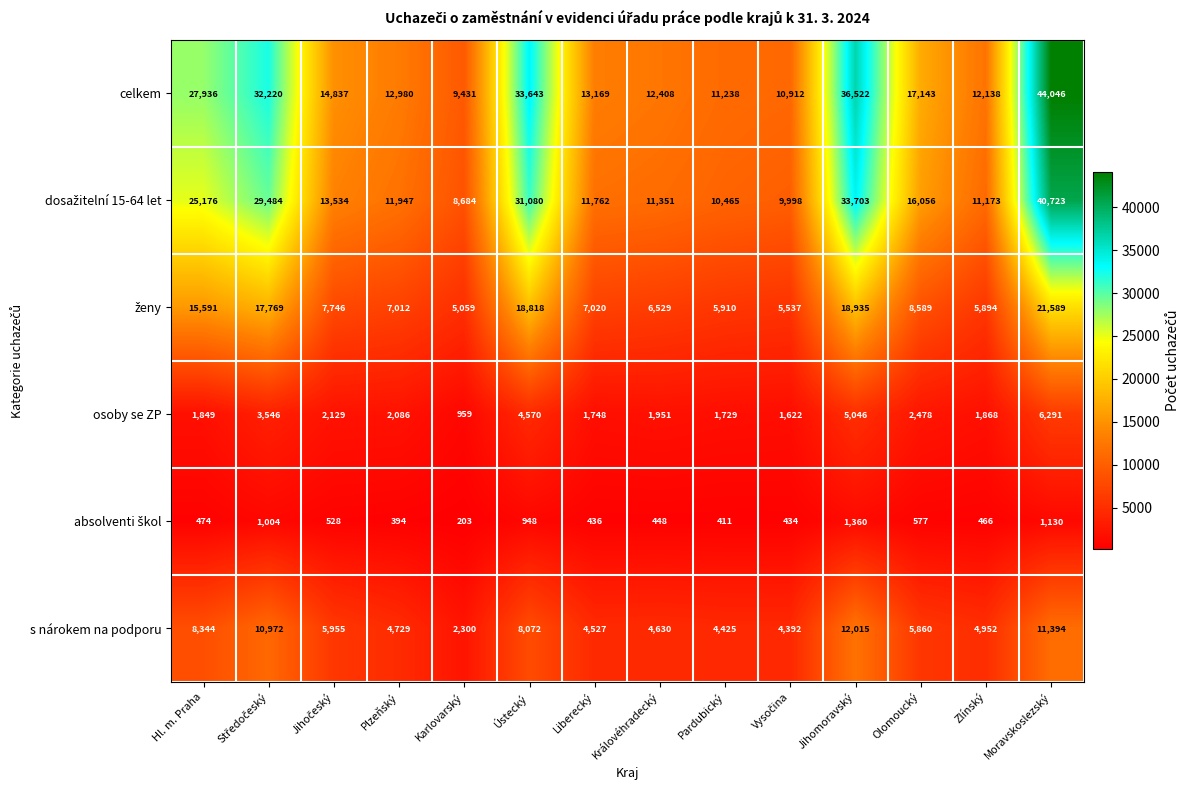

At which category is the sum across all series the highest?

Moravskoslezský